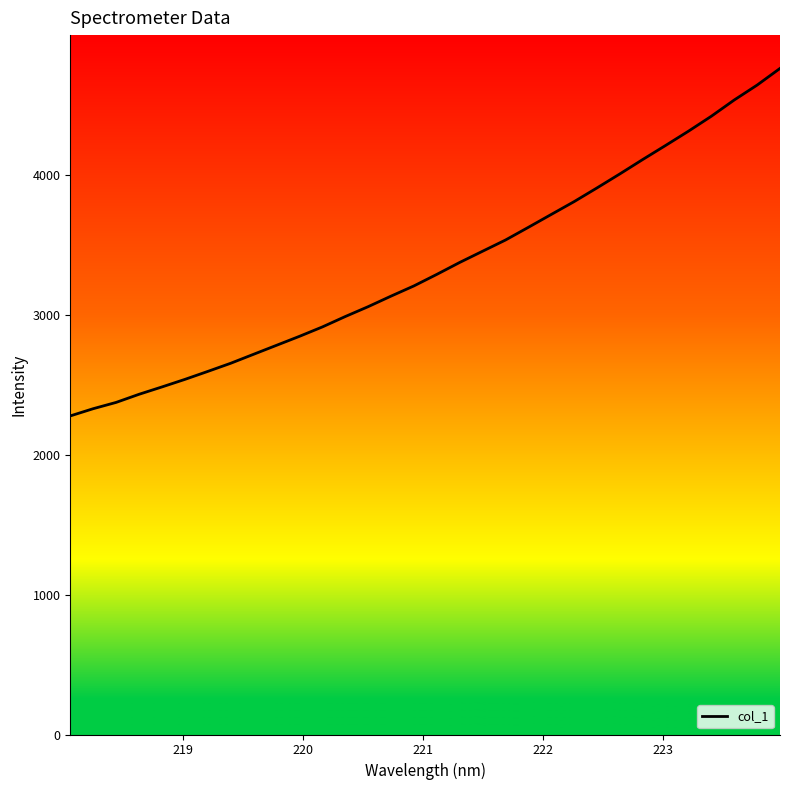

What is the difference between the maximum and minimum values?

2482.1